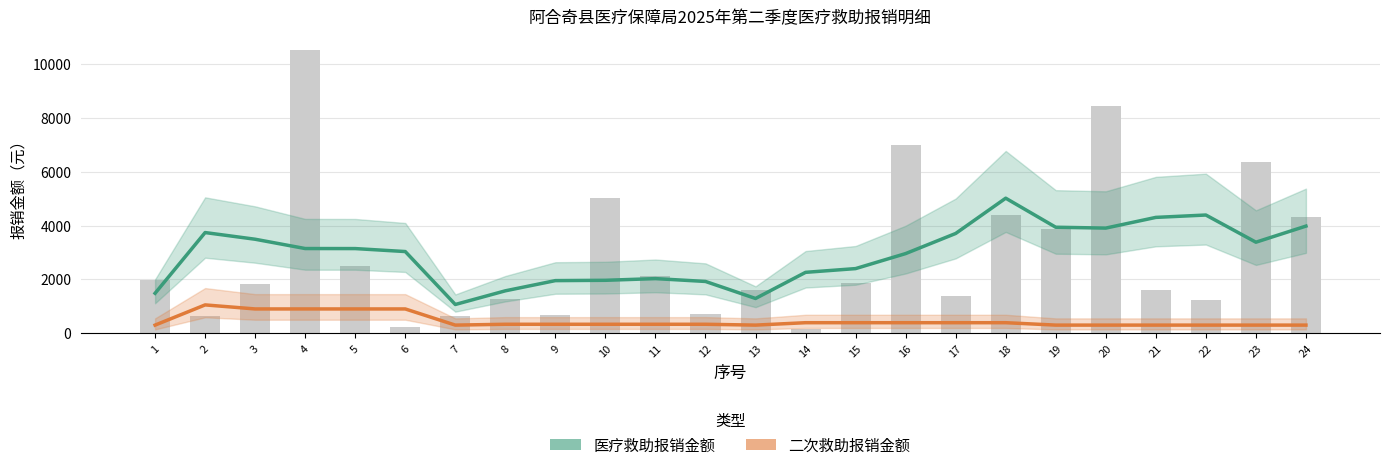

How many categories are shown in the chart?

24